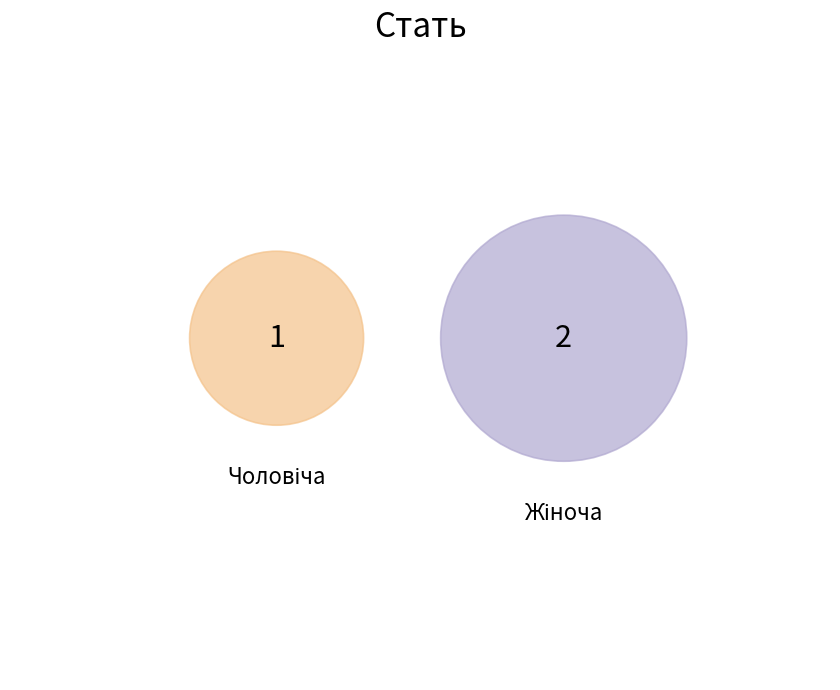

Rank the categories by value from highest to lowest.

Жіноча, Чоловіча